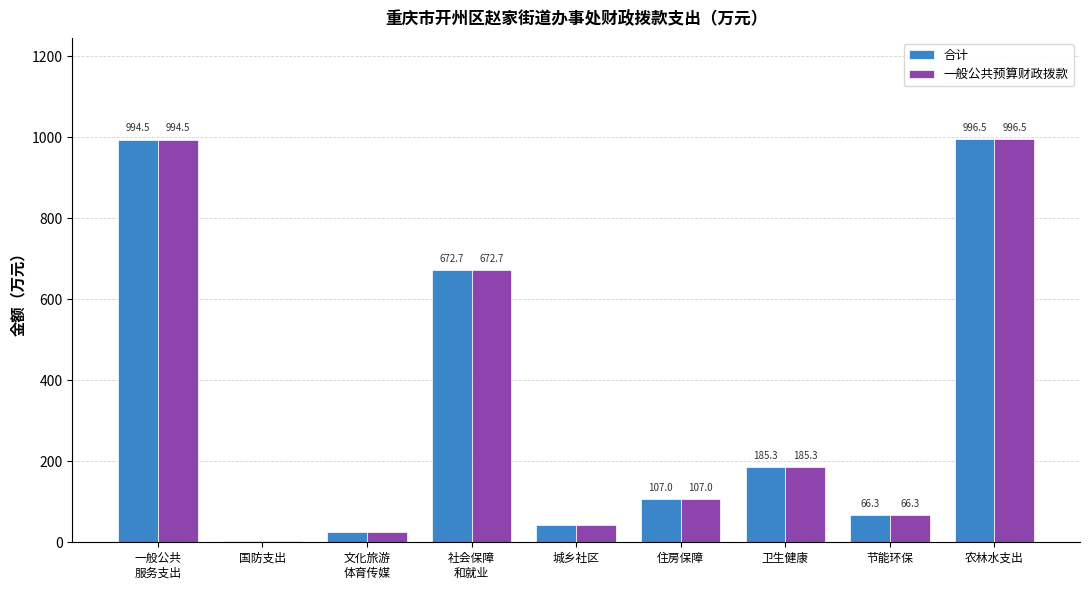

What are all the series names shown in the legend?

合计, 一般公共预算财政拨款